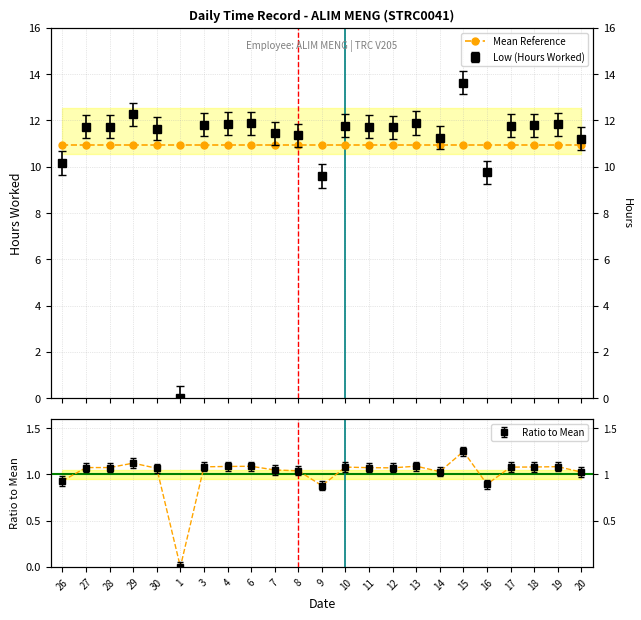

At which label does Ratio first exceed 1?

27